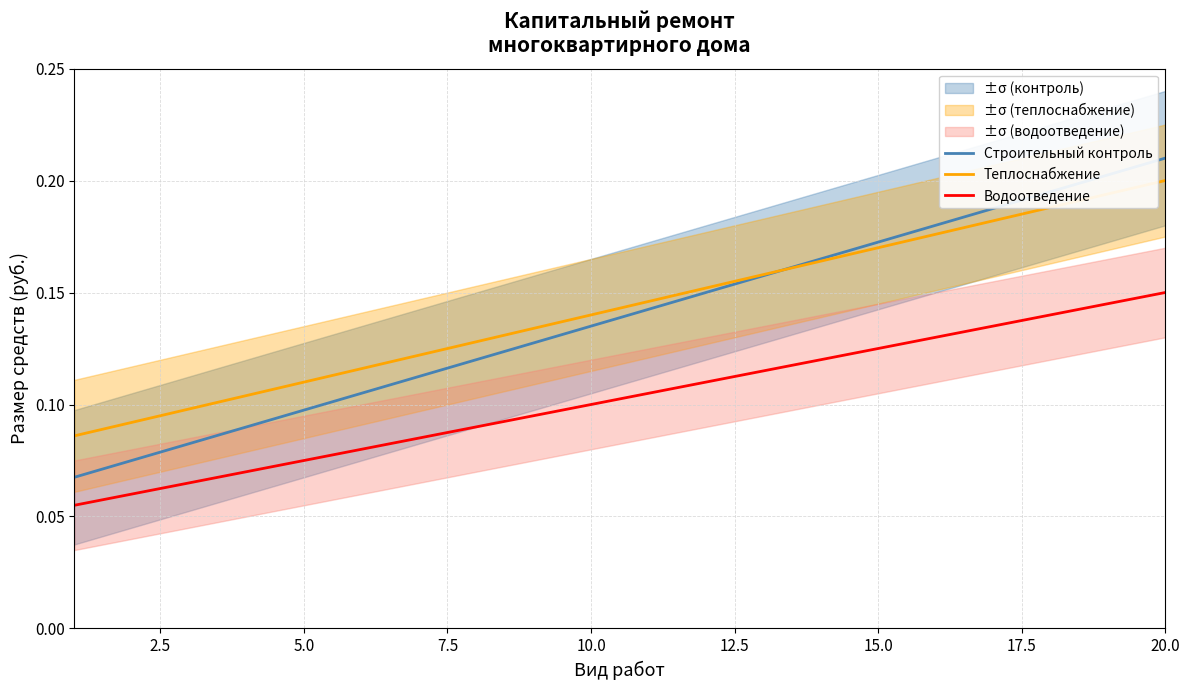

True or false: Строительный контроль and Водоотведение cross at least once.

False